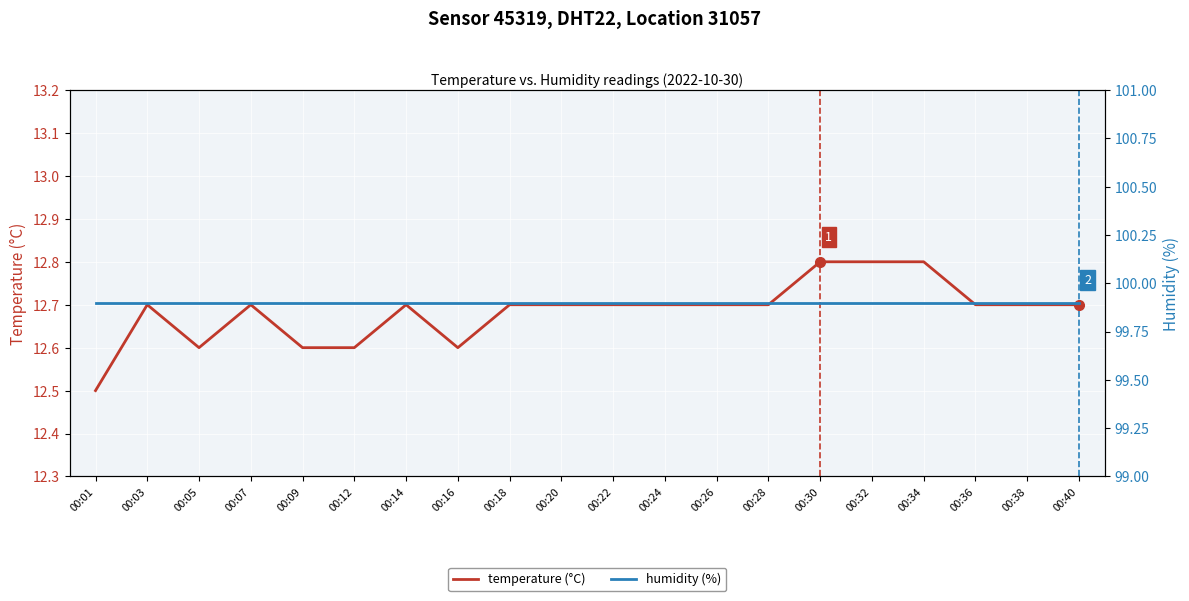

What is the total value across all series at 00:20?

112.6